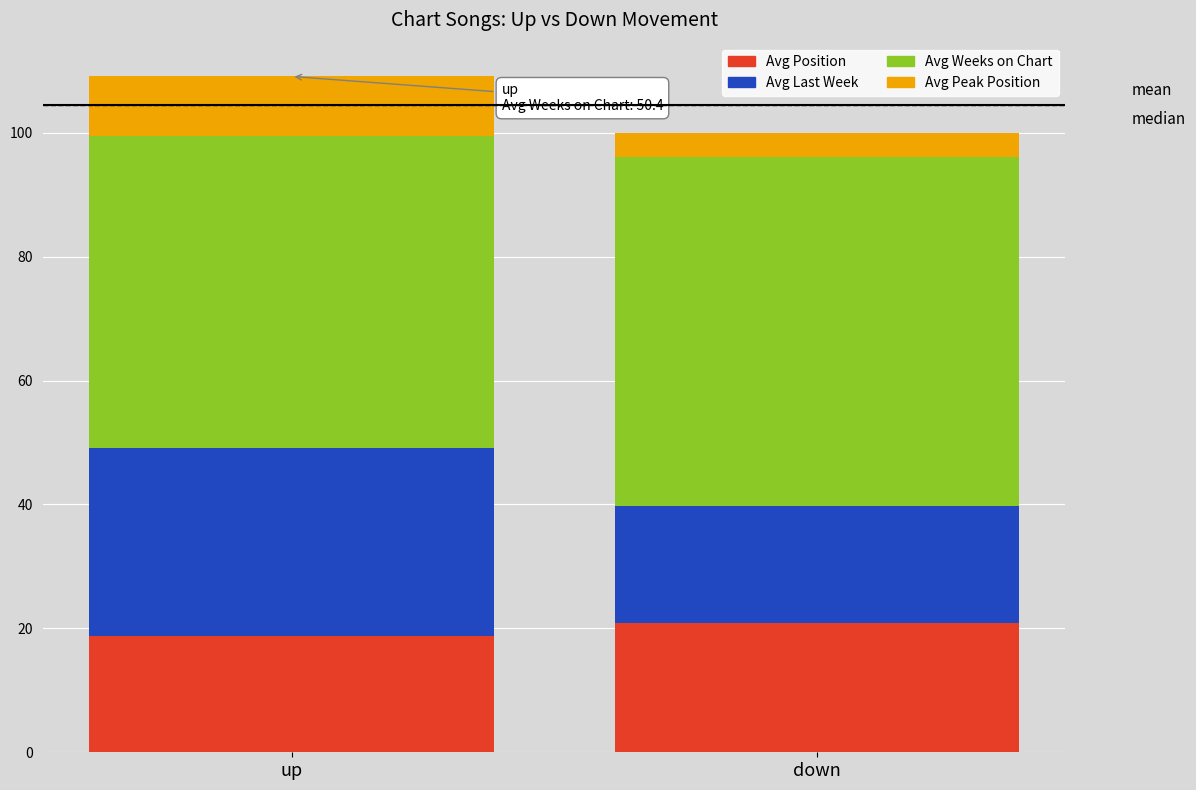

True or false: Avg Position has a value of 5.6 at up.

False